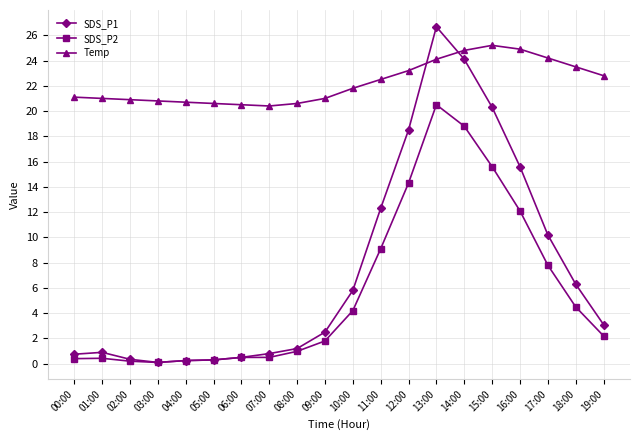

At how many categories does at least one series exceed 17?

20